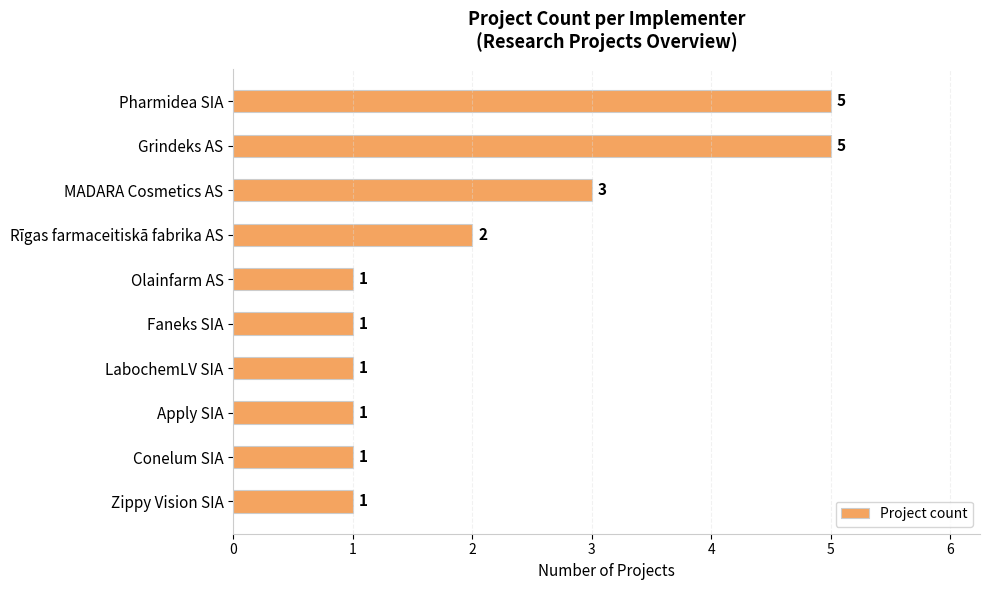

The chart shows a value of 3 at Rīgas farmaceitiskā fabrika AS. True or false?

False